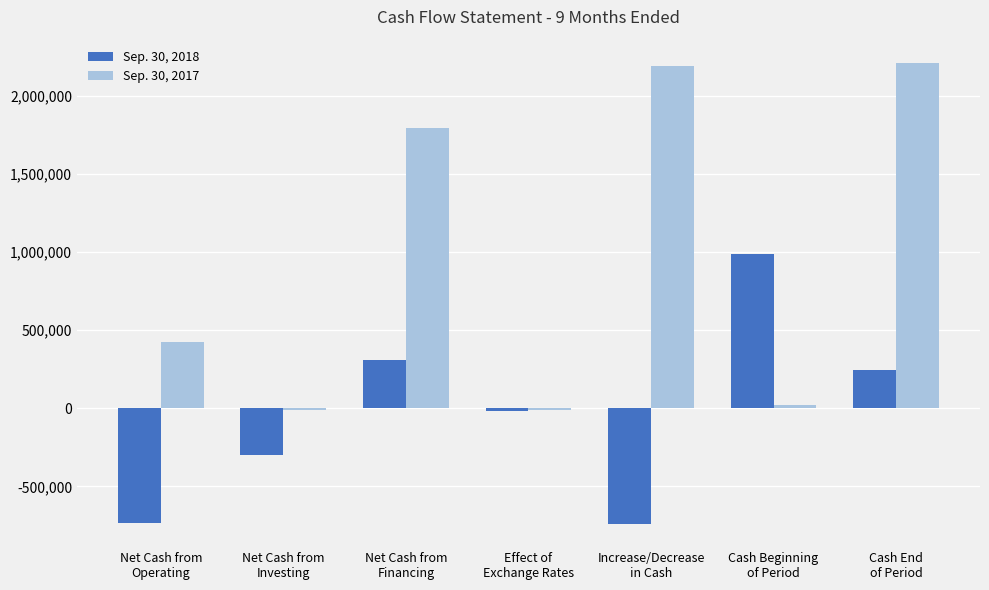

Is it true that Sep. 30, 2018 equals 246104 at Cash End
of Period?

True